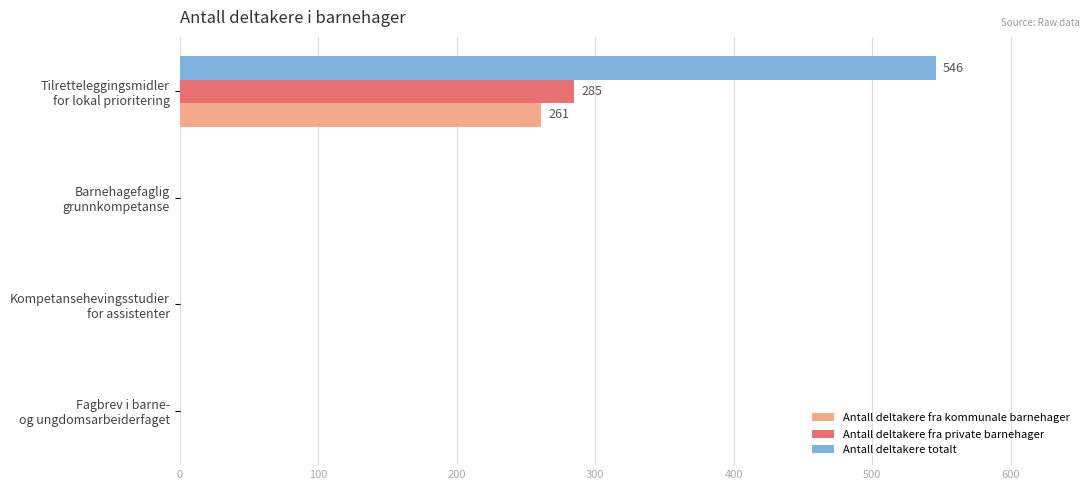

Which series has the largest total across all categories?

Antall deltakere totalt